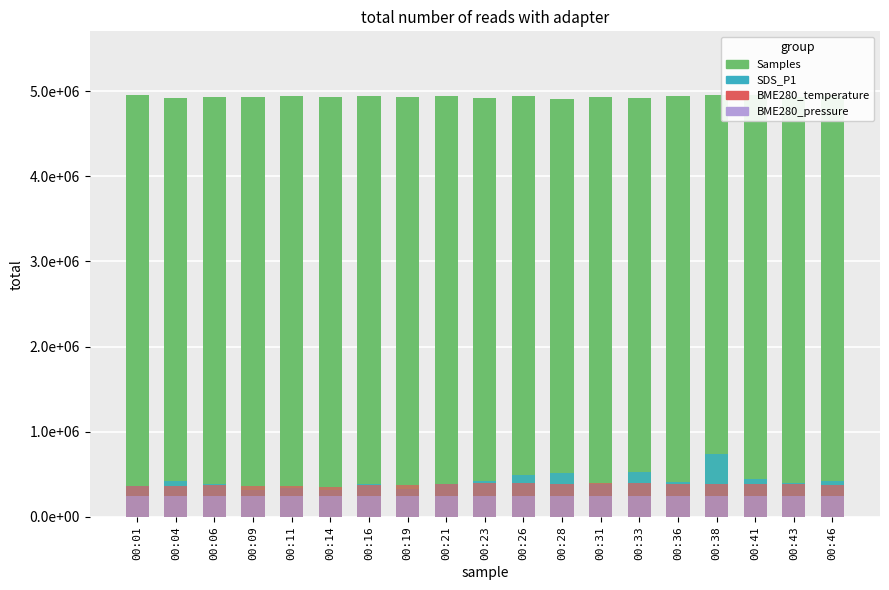

How many series are shown in this chart?

4